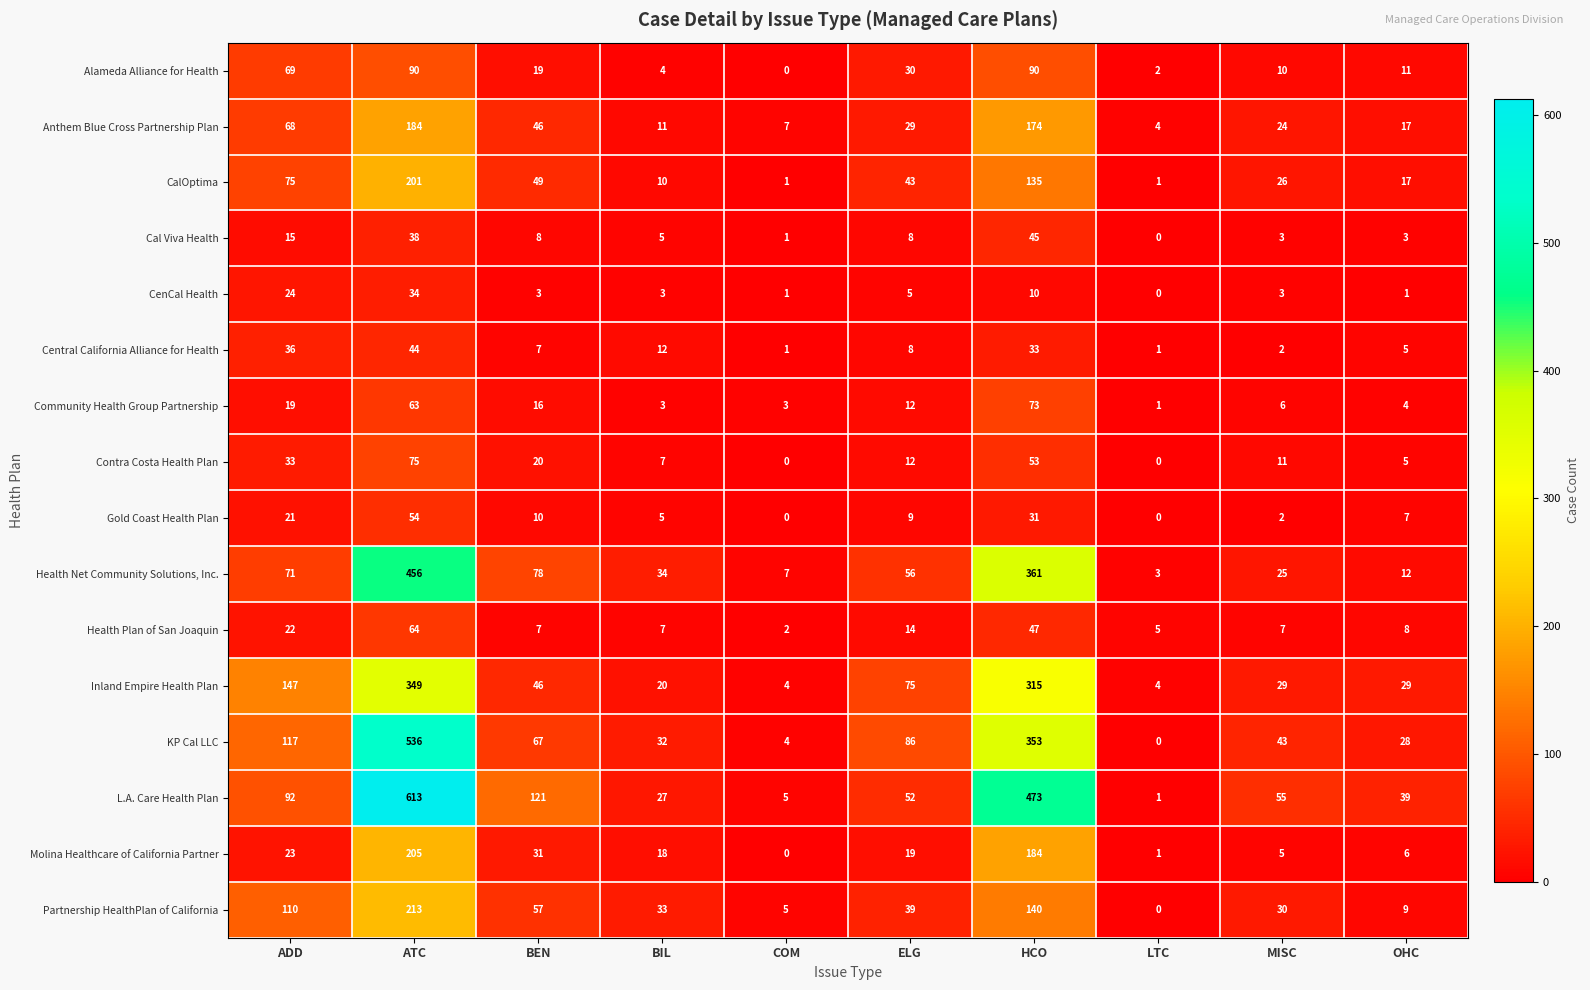

At which label does Health Net Community Solutions, Inc. first exceed 56?

ADD